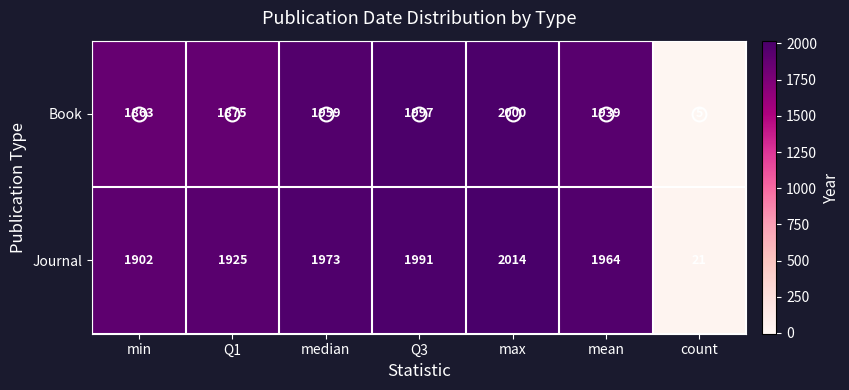

At how many categories does at least one series exceed 1548?

6